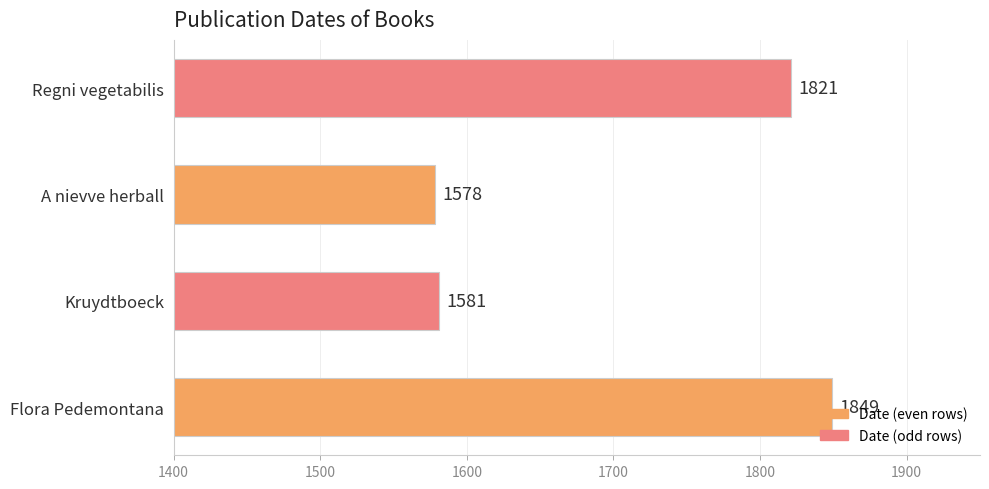

How many categories are shown in the chart?

4